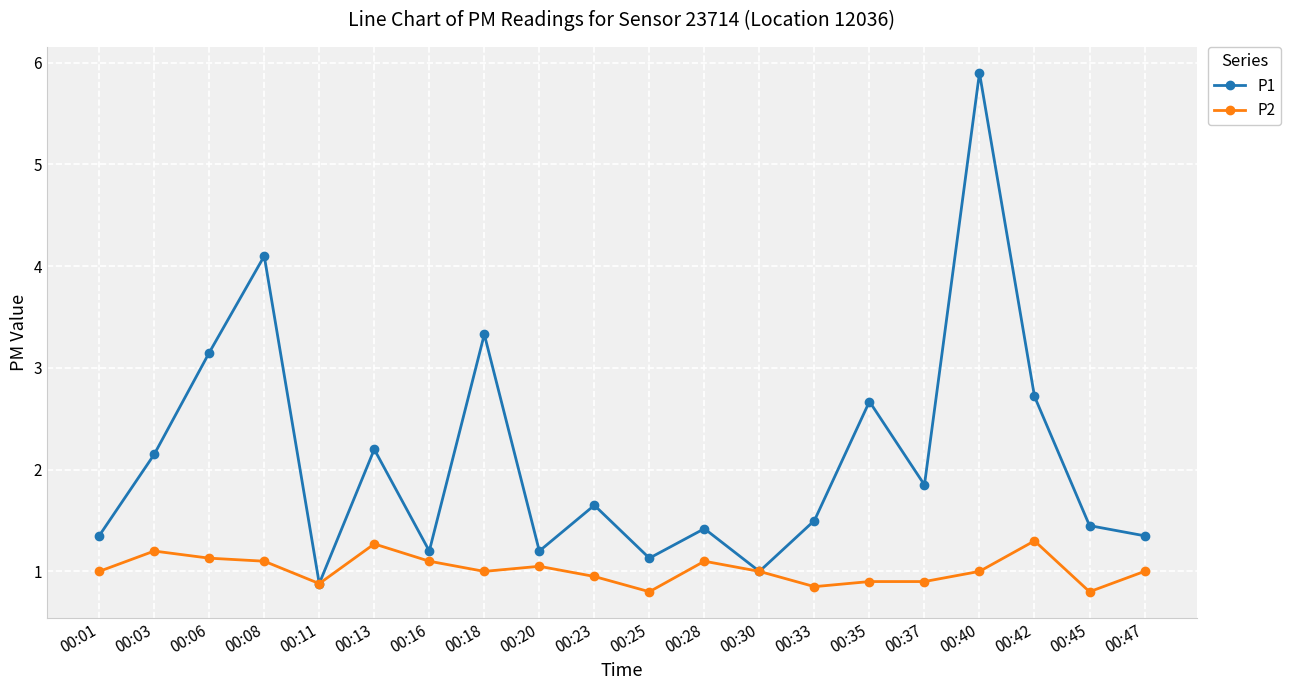

What is the value of the P1 point at the 15th from the left?

2.7